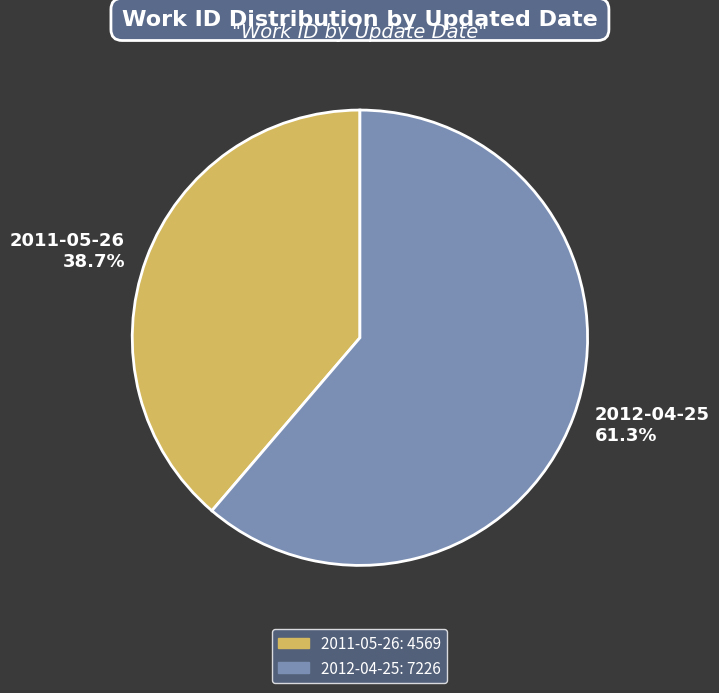

Between 2011-05-26 and 2012-04-25, which is larger?

2012-04-25